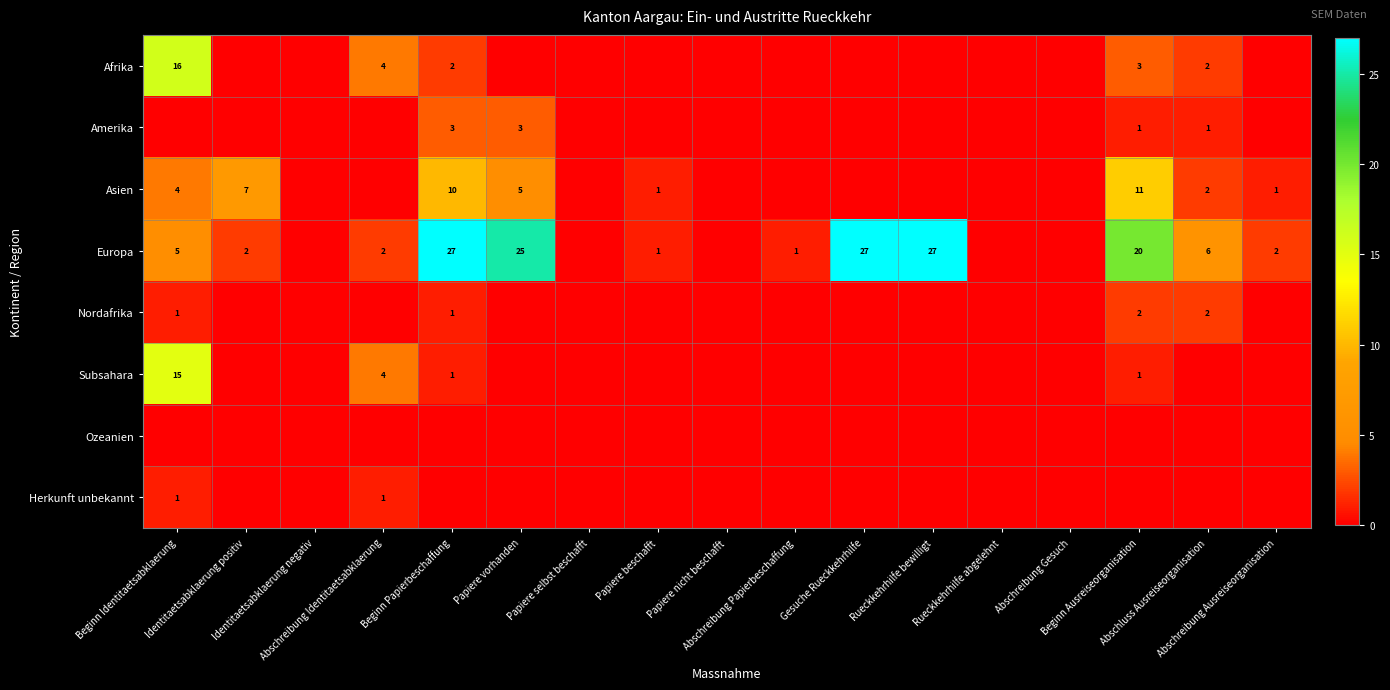

Which has a higher value, Gesuche Rueckkehrhilfe or Abschreibung Ausreiseorganisation?

Gesuche Rueckkehrhilfe